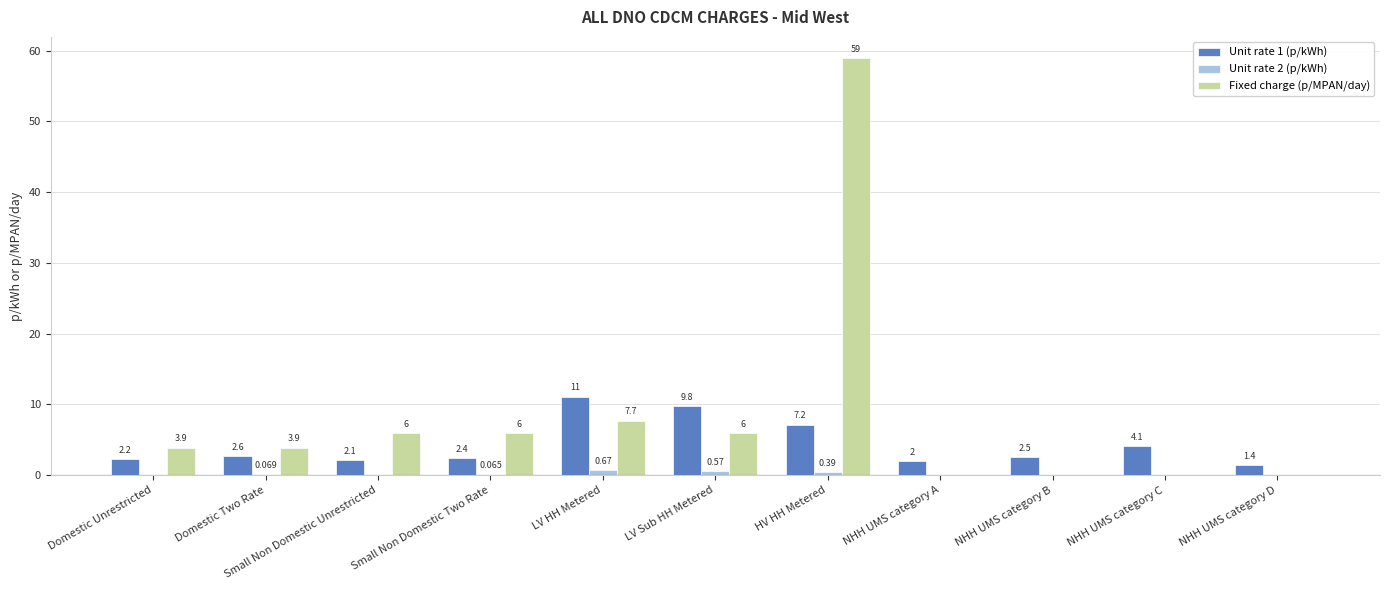

Does the chart contain stacked bars?

No